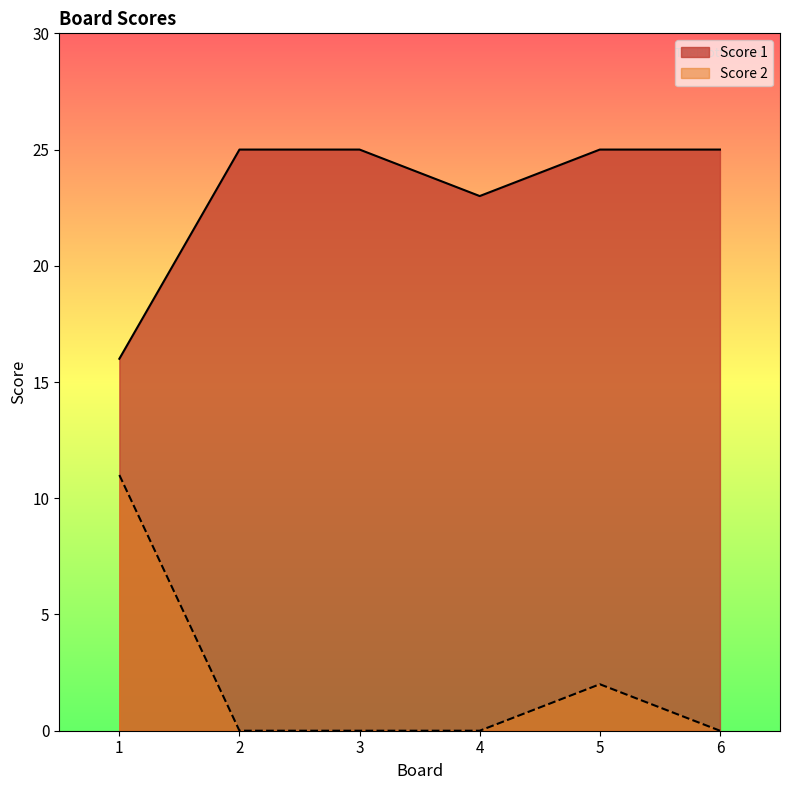

The Score 2 series shows 11 at 1. True or false?

True